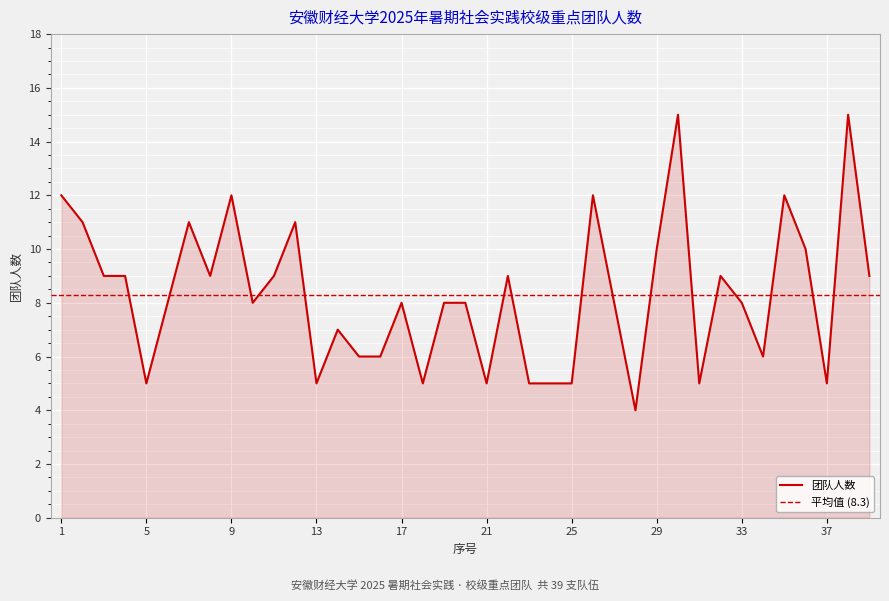

What is the value of the 32nd point from the left?

9